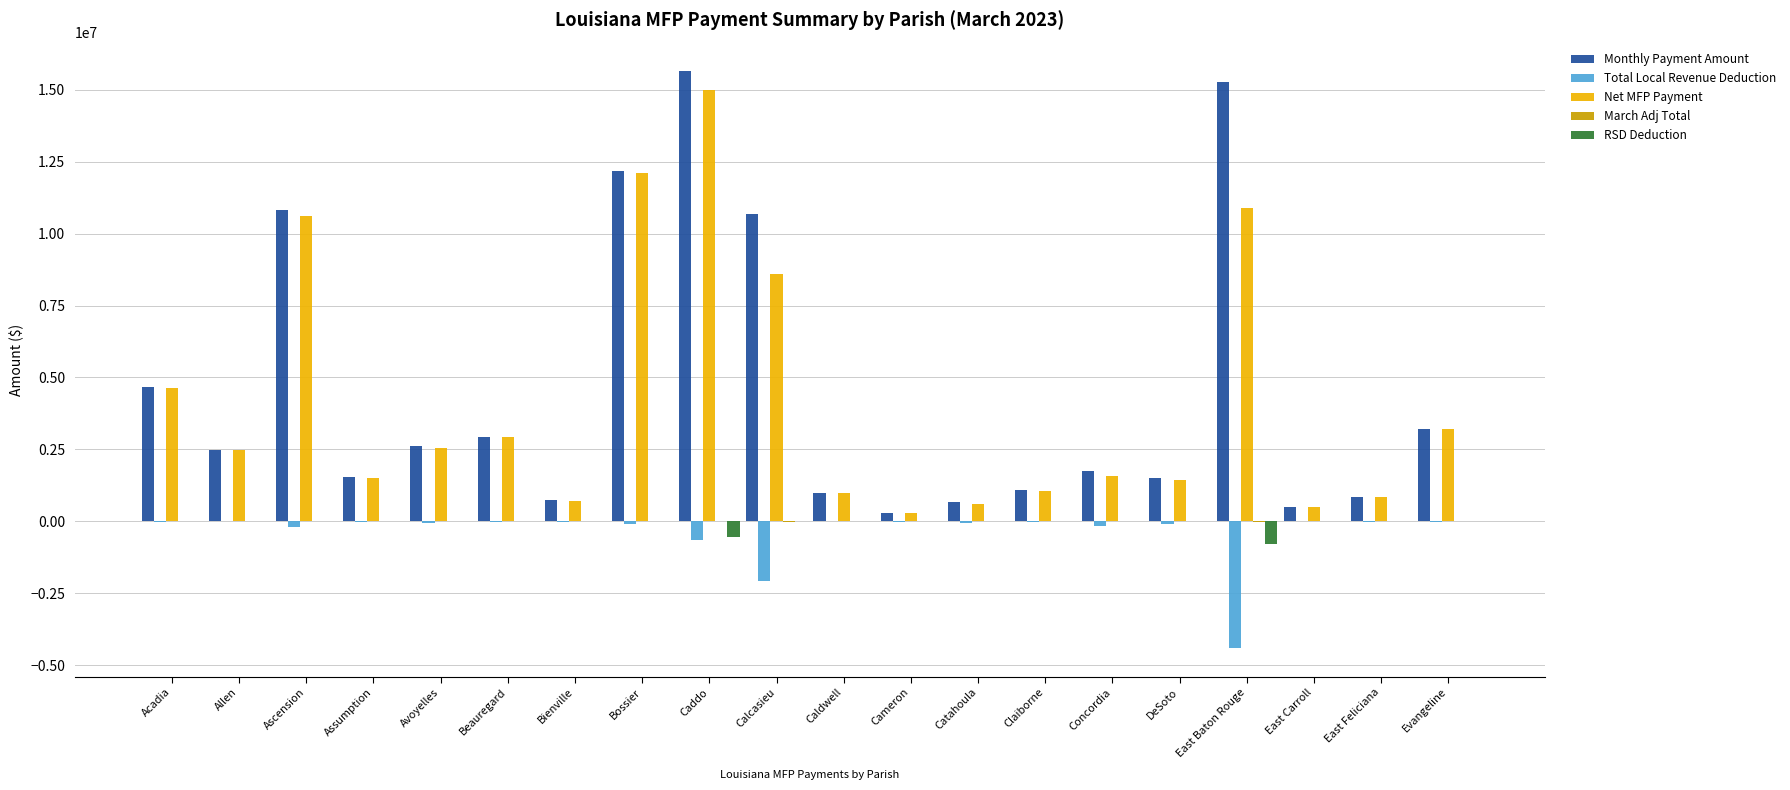

The value of RSD Deduction at Claiborne is 0. True or false?

True